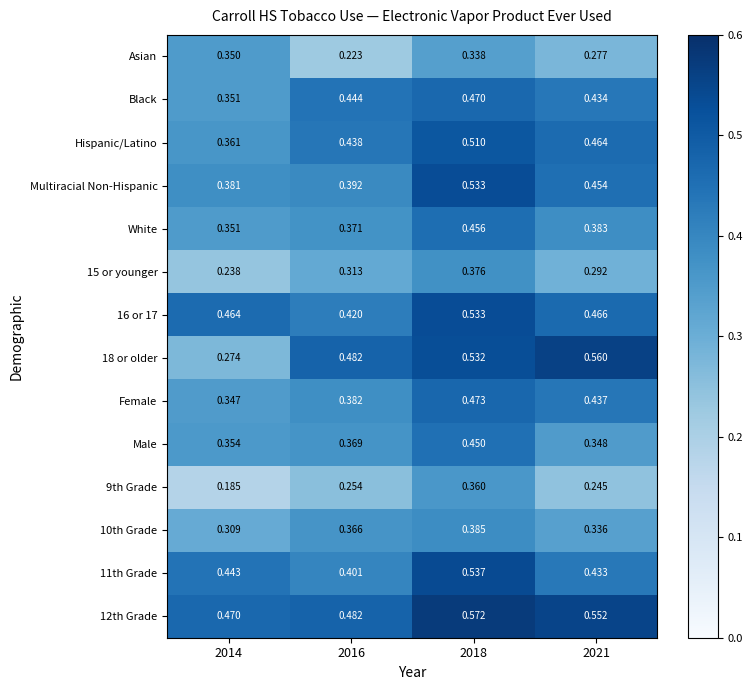

How many distinct data groups are displayed?

14